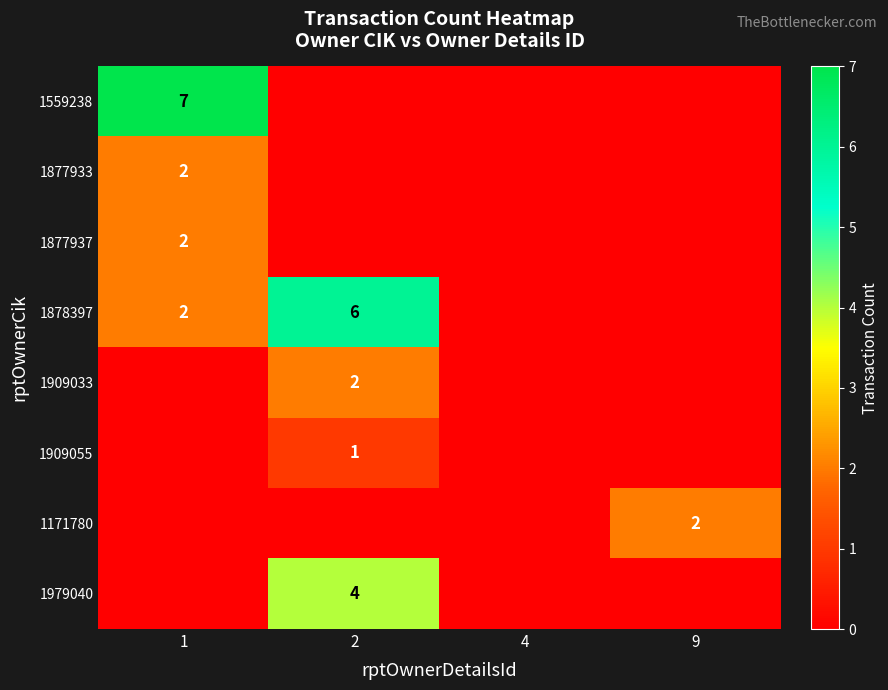

The 1559238 series shows 7 at 1. True or false?

True